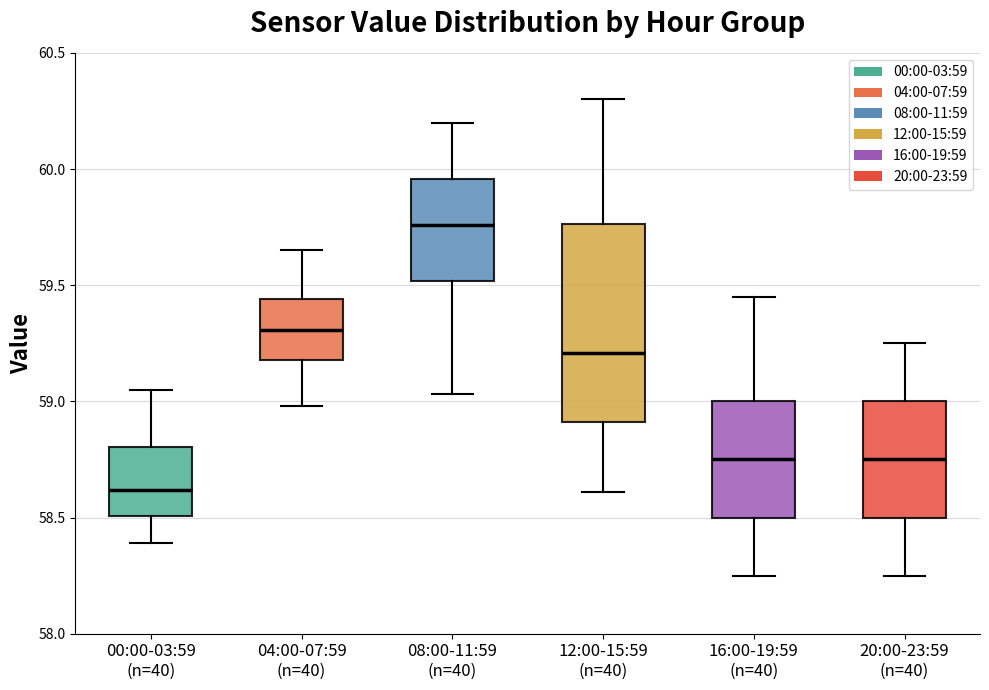

Which box has the lowest median line?

00:00-03:59 (n=40)